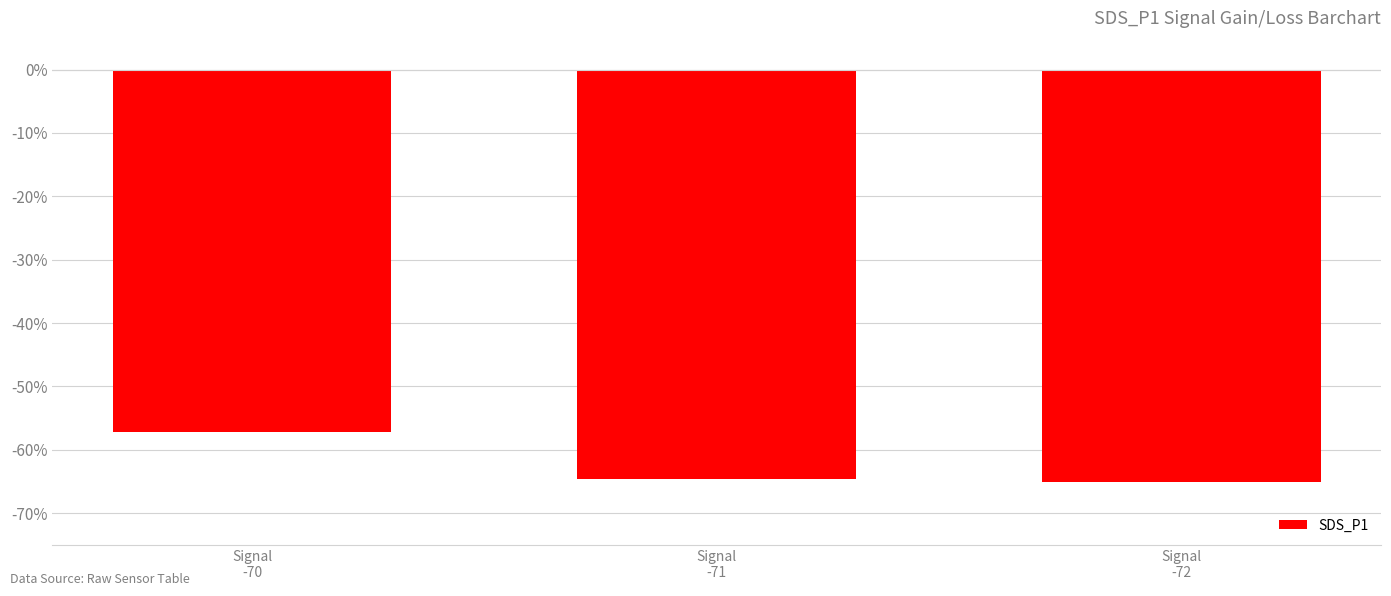

How many bars are there in total?

3